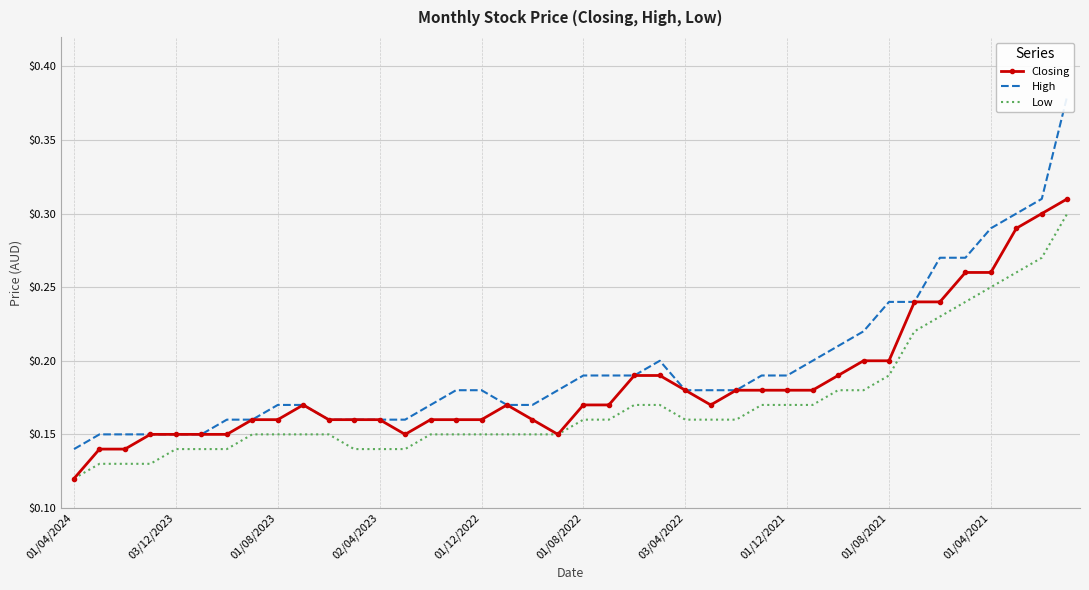

How many interior local peaks does the High series have?

1